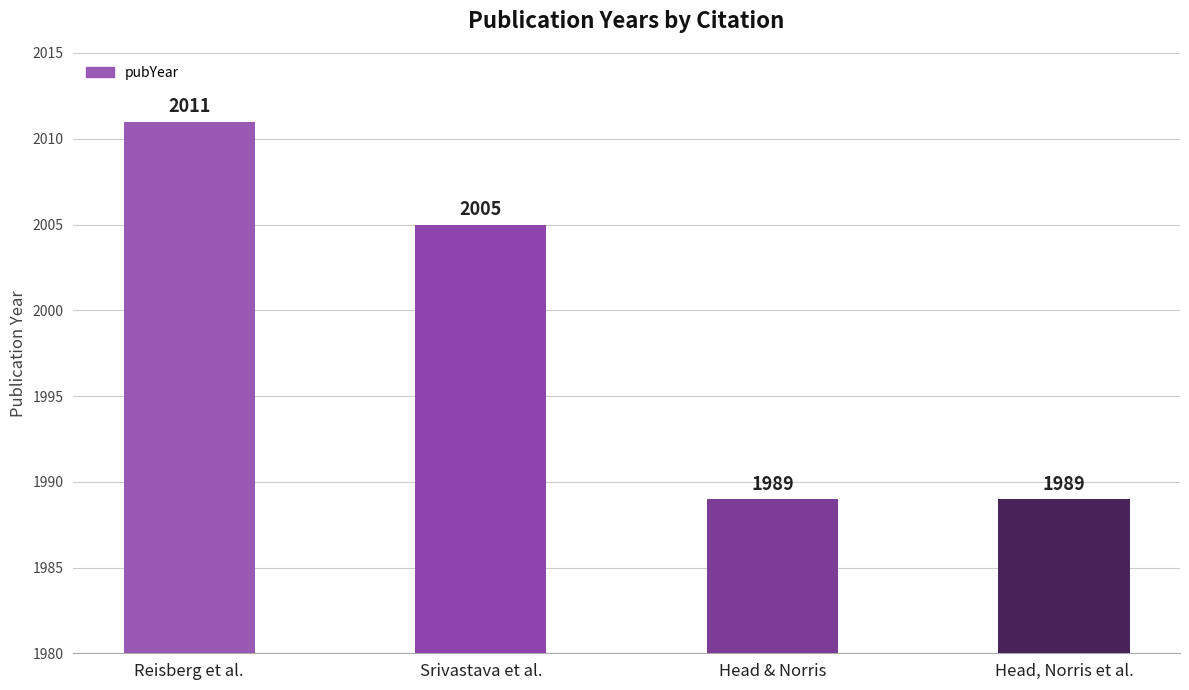

What is the smallest value displayed?

1989